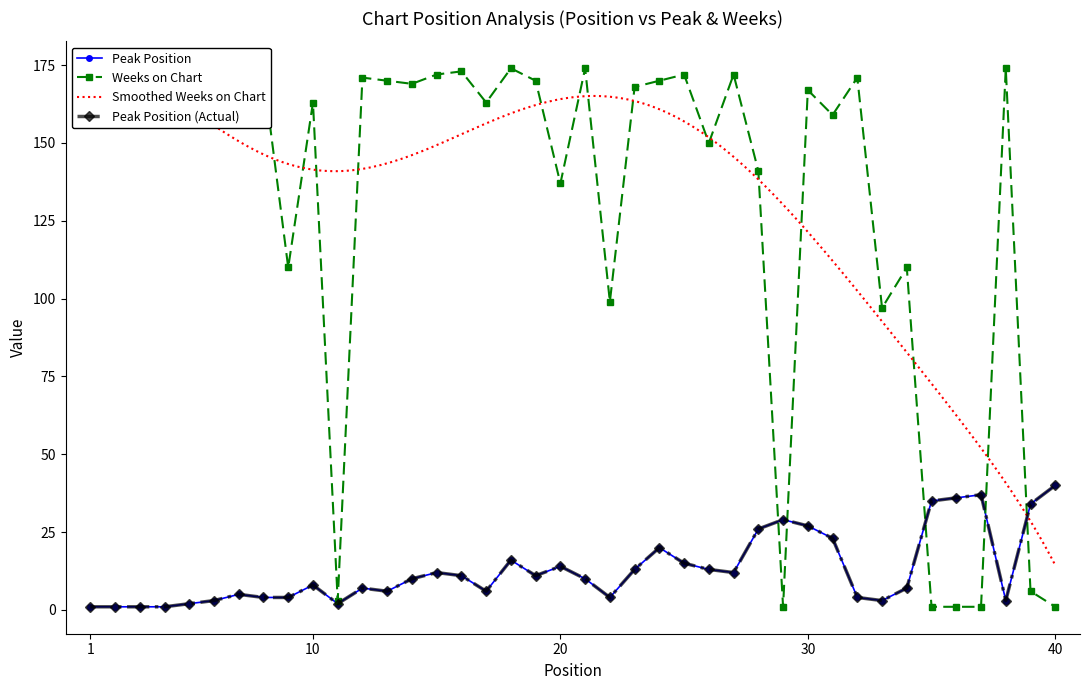

Reading left to right, extract all data points from this chart.

Peak Position: 1	1	1	1	2	3	5	4	4	8	2	7	6	10	12	11	6	16	11	14	10	4	13	20	15	13	12	26	29	27	23	4	3	7	35	36	37	3	34	40
Weeks on Chart: 162	173	167	161	169	169	163	172	110	163	3	171	170	169	172	173	163	174	170	137	174	99	168	170	172	150	172	141	1	167	159	171	97	110	1	1	1	174	6	1